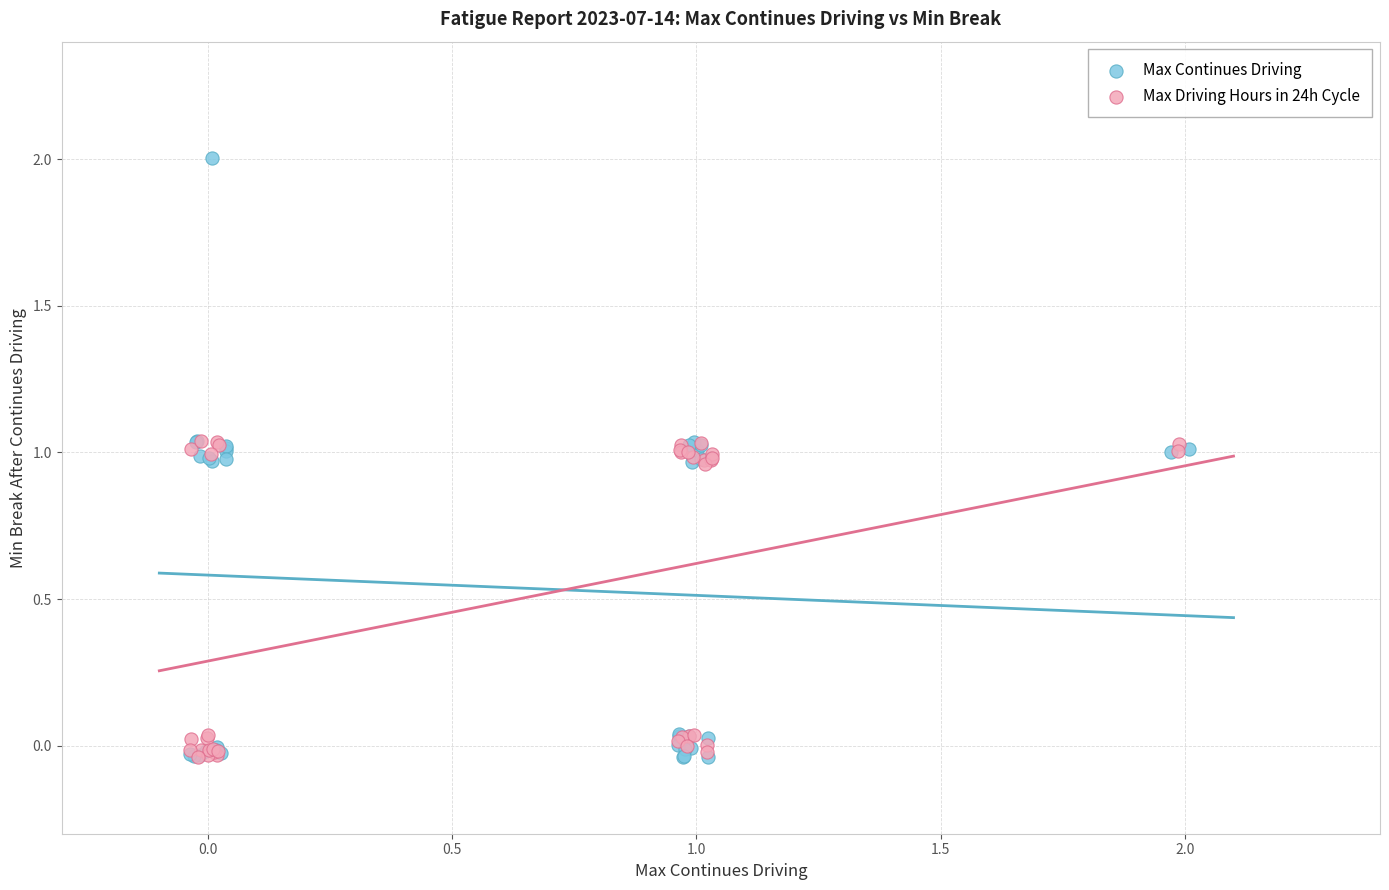

Which series has the largest Y range (max minus min)?

Max Continues Driving